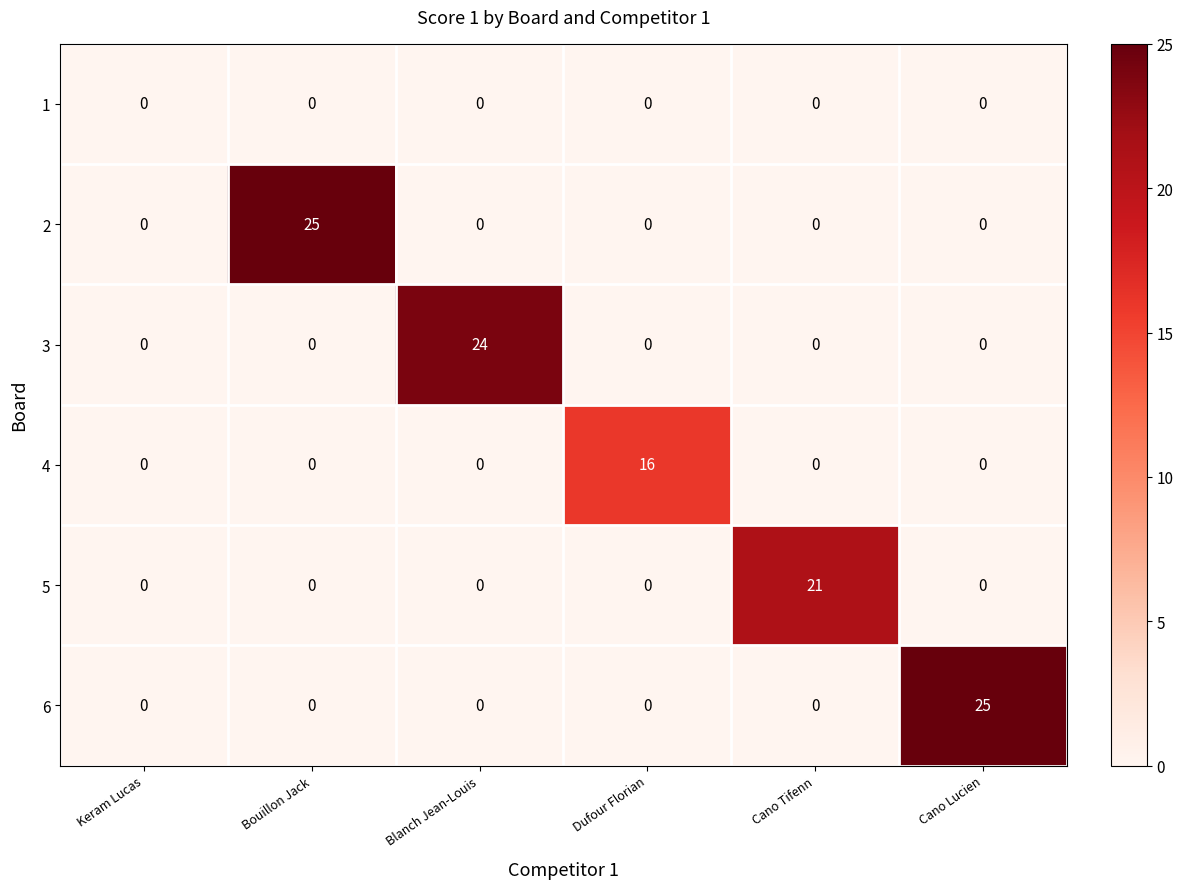

Between Blanch Jean-Louis and Dufour Florian, which series saw the biggest shift?

3